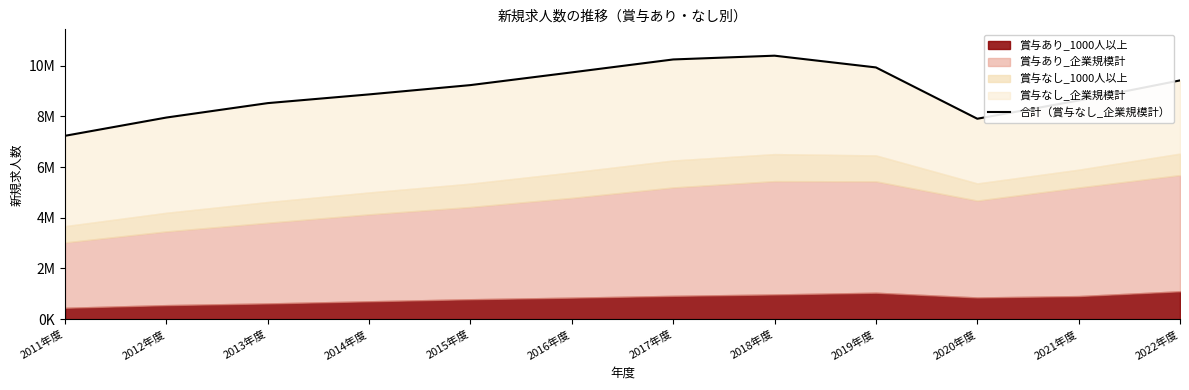

List the labels in order of value, largest first.

2018年度, 2017年度, 2019年度, 2016年度, 2022年度, 2015年度, 2014年度, 2021年度, 2013年度, 2012年度, 2020年度, 2011年度